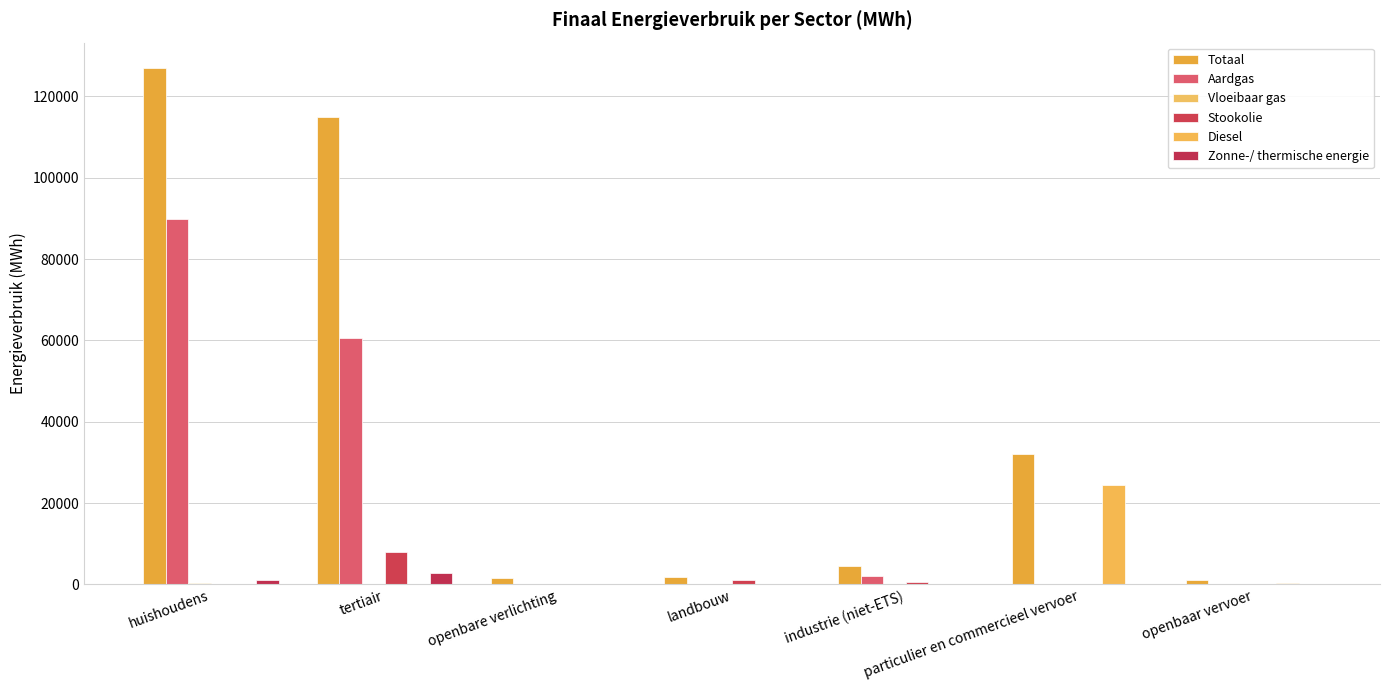

Which series has the largest range (max minus min)?

Totaal